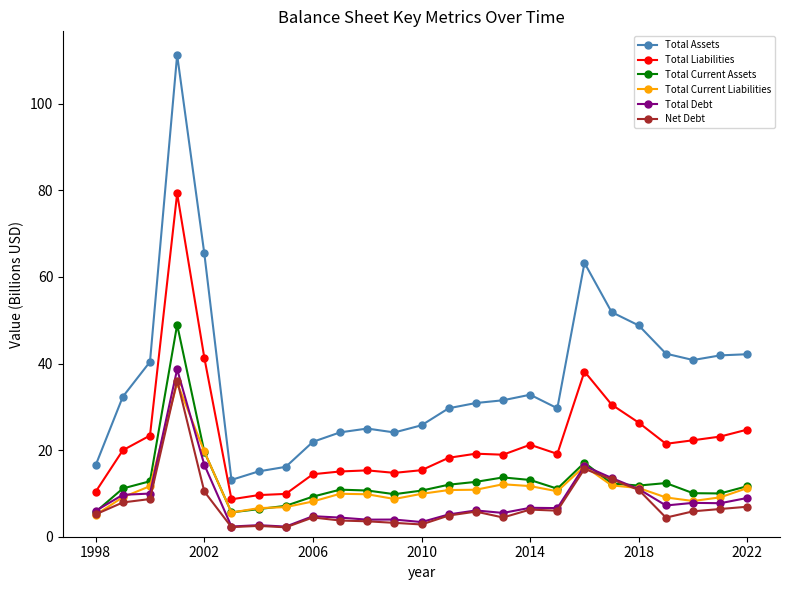

True or false: Total Debt and Total Liabilities intersect in this chart.

False